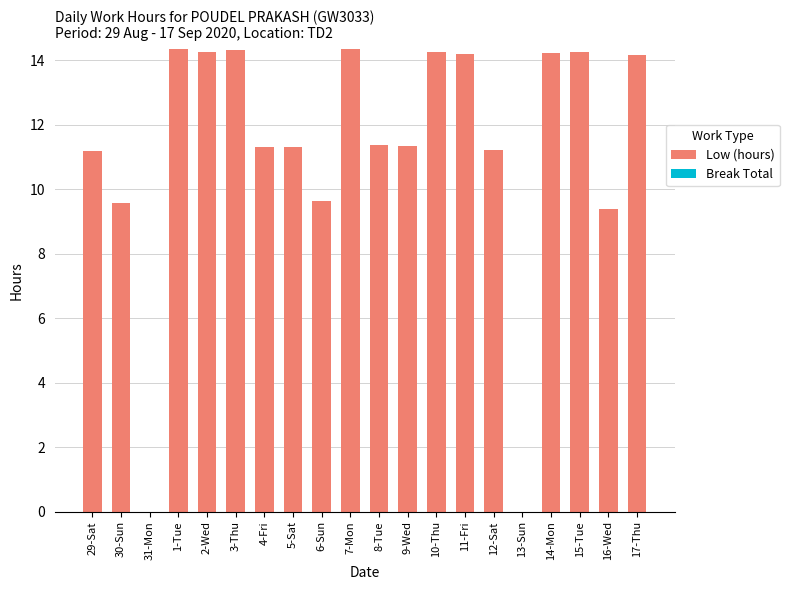

What is the change in value from 31-Mon to 8-Tue?

+11.4